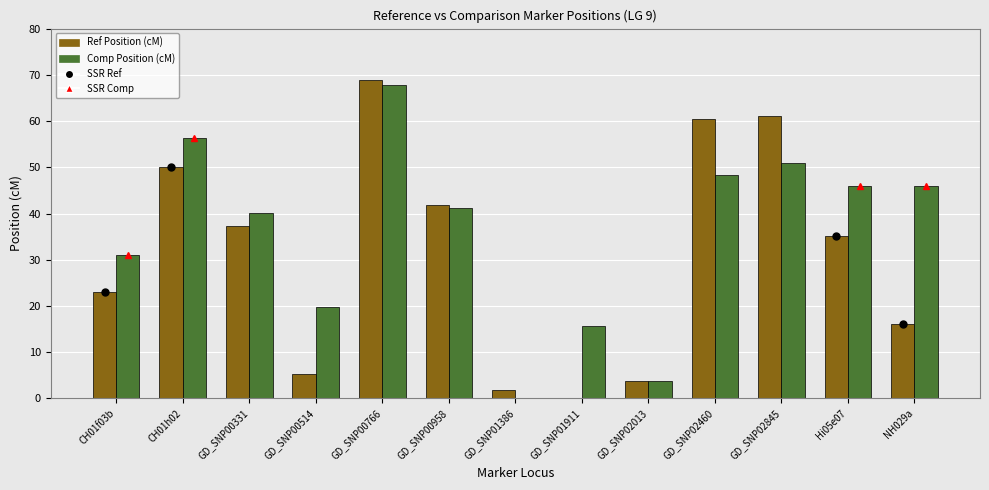

True or false: Ref Position (cM) has a value of 61.2 at GD_SNP02845.

True